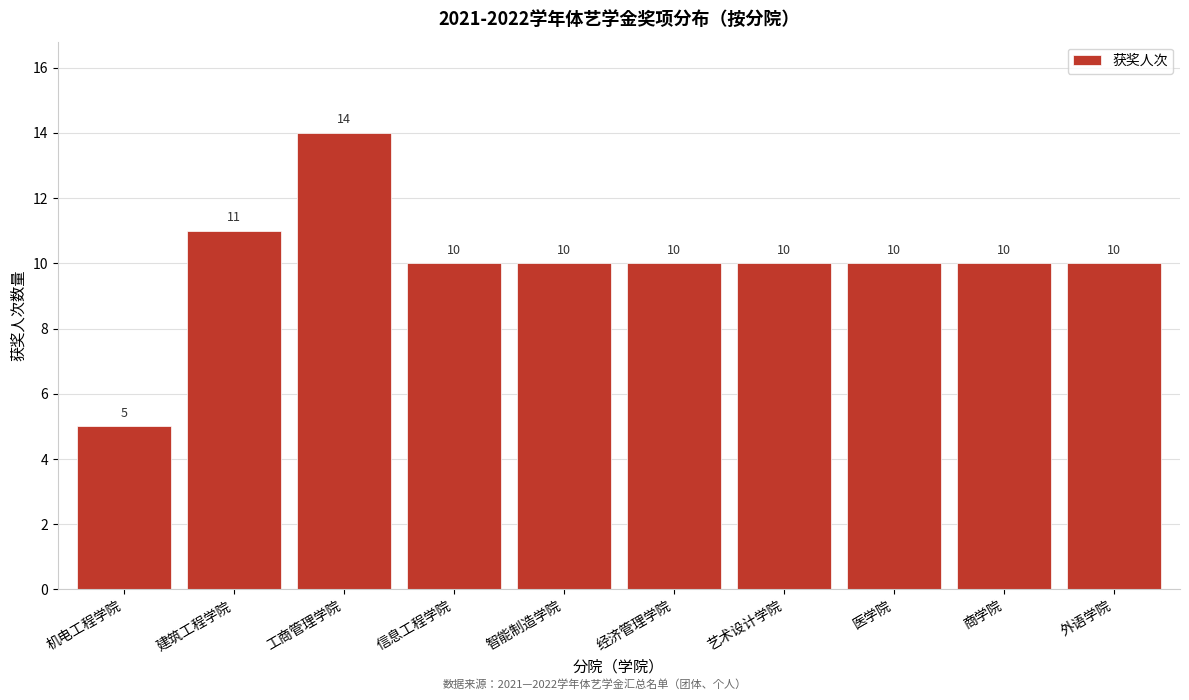

Reading right to left, what are all the values shown in this chart?

10	10	10	10	10	10	10	14	11	5